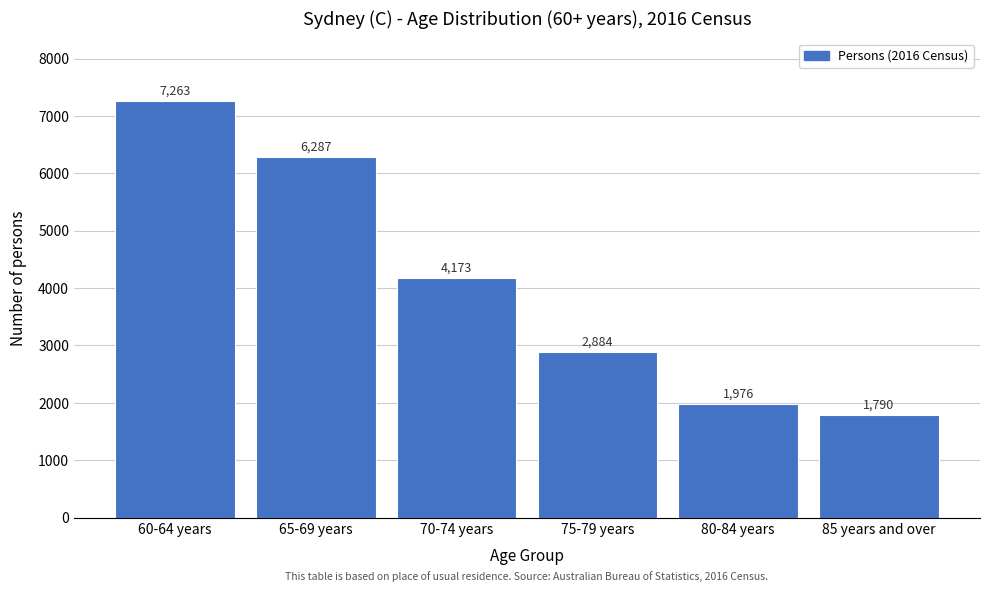

Reading left to right, extract all data points from this chart.

7263	6287	4173	2884	1976	1790